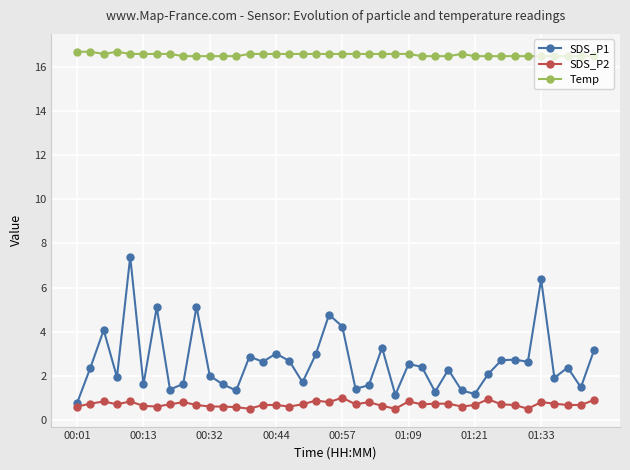

Which series has the widest spread of values?

SDS_P1